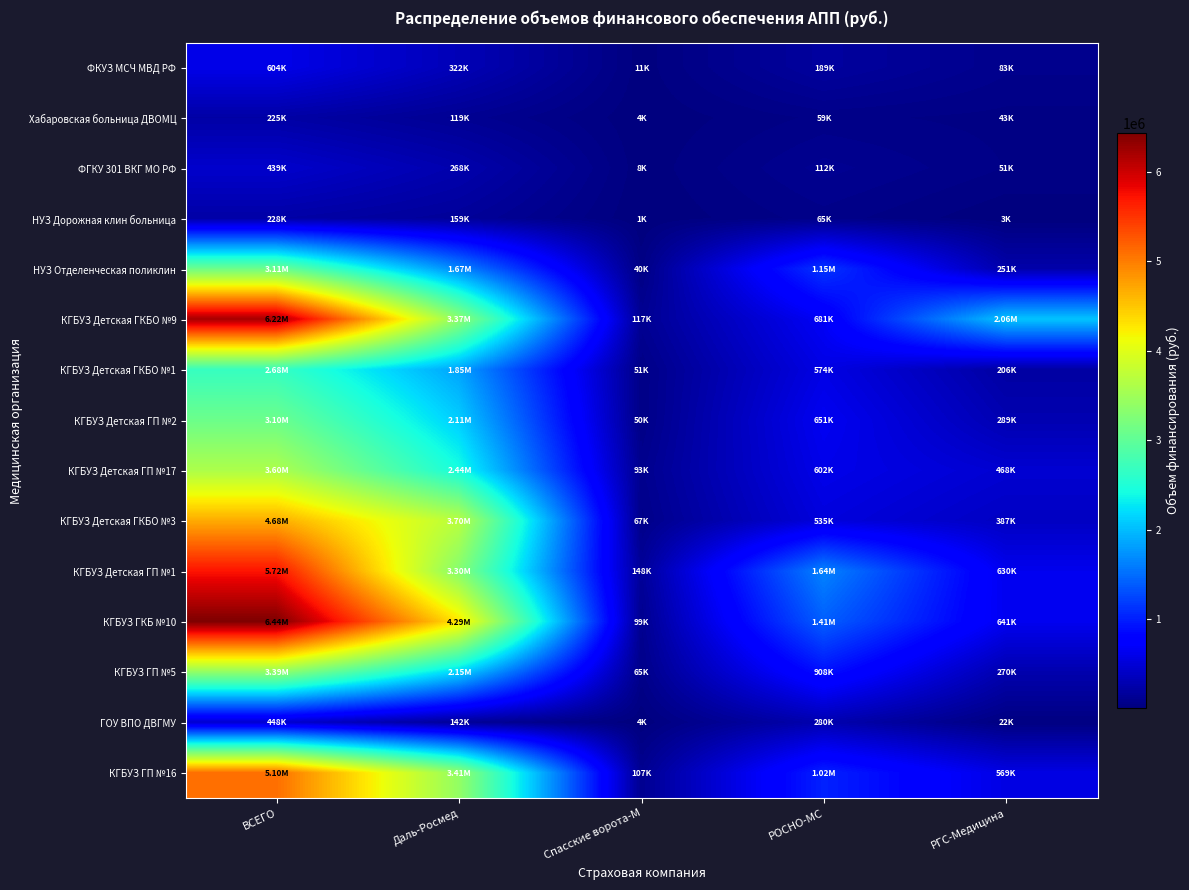

Reading left to right, what are all the values shown in this chart?

ФКУЗ МСЧ МВД РФ: ВСЕГО=603993.6	Даль-Росмед=321753.6	Спасские ворота-М=10684.8	РОСНО-МС=188596.8	РГС-Медицина=82958.4
Хабаровская больница ДВОМЦ: ВСЕГО=224862.4	Даль-Росмед=119095.2	Спасские ворота-М=4474.4	РОСНО-МС=58643.2	РГС-Медицина=42649.6
ФГКУ 301 ВКГ МО РФ: ВСЕГО=439311.6	Даль-Росмед=268304.4	Спасские ворота-М=7862.4	РОСНО-МС=112476.0	РГС-Медицина=50668.8
НУЗ Дорожная клин больница: ВСЕГО=228261.9	Даль-Росмед=158860.2	Спасские ворота-М=1025.6	РОСНО-МС=65299.1	РГС-Медицина=3076.9
НУЗ Отделенческая поликлин: ВСЕГО=3109652.5	Даль-Росмед=1670518.1	Спасские ворота-М=40181.0	РОСНО-МС=1147848.4	РГС-Медицина=251105.0
КГБУЗ Детская ГКБО №9: ВСЕГО=6222245.8	Даль-Росмед=3366292.7	Спасские ворота-М=116906.0	РОСНО-МС=681202.2	РГС-Медицина=2057845.0
КГБУЗ Детская ГКБО №1: ВСЕГО=2679709.3	Даль-Росмед=1847691.6	Спасские ворота-М=51201.1	РОСНО-МС=574342.7	РГС-Медицина=206474.0
КГБУЗ Детская ГП №2: ВСЕГО=3100402.4	Даль-Росмед=2110064.1	Спасские ворота-М=50092.4	РОСНО-МС=650988.6	РГС-Медицина=289257.2
КГБУЗ Детская ГП №17: ВСЕГО=3604642.8	Даль-Росмед=2442031.2	Спасские ворота-М=92527.7	РОСНО-МС=602414.4	РГС-Медицина=467669.5
КГБУЗ Детская ГКБО №3: ВСЕГО=4683910.7	Даль-Росмед=3695211.9	Спасские ворота-М=66750.0	РОСНО-МС=535426.3	РГС-Медицина=386522.5
КГБУЗ Детская ГП №1: ВСЕГО=5717725.8	Даль-Росмед=3298410.7	Спасские ворота-М=148289.5	РОСНО-МС=1640795.4	РГС-Медицина=630230.2
КГБУЗ ГКБ №10: ВСЕГО=6439401.2	Даль-Росмед=4290216.0	Спасские ворота-М=98783.4	РОСНО-МС=1409393.2	РГС-Медицина=641008.6
КГБУЗ ГП №5: ВСЕГО=3393748.9	Даль-Росмед=2149861.9	Спасские ворота-М=65064.9	РОСНО-МС=908441.5	РГС-Медицина=270380.6
ГОУ ВПО ДВГМУ: ВСЕГО=448249.2	Даль-Росмед=141955.8	Спасские ворота-М=4190.2	РОСНО-МС=279721.4	РГС-Медицина=22381.8
КГБУЗ ГП №16: ВСЕГО=5100580.8	Даль-Росмед=3406750.2	Спасские ворота-М=107110.5	РОСНО-МС=1018186.1	РГС-Медицина=568534.1